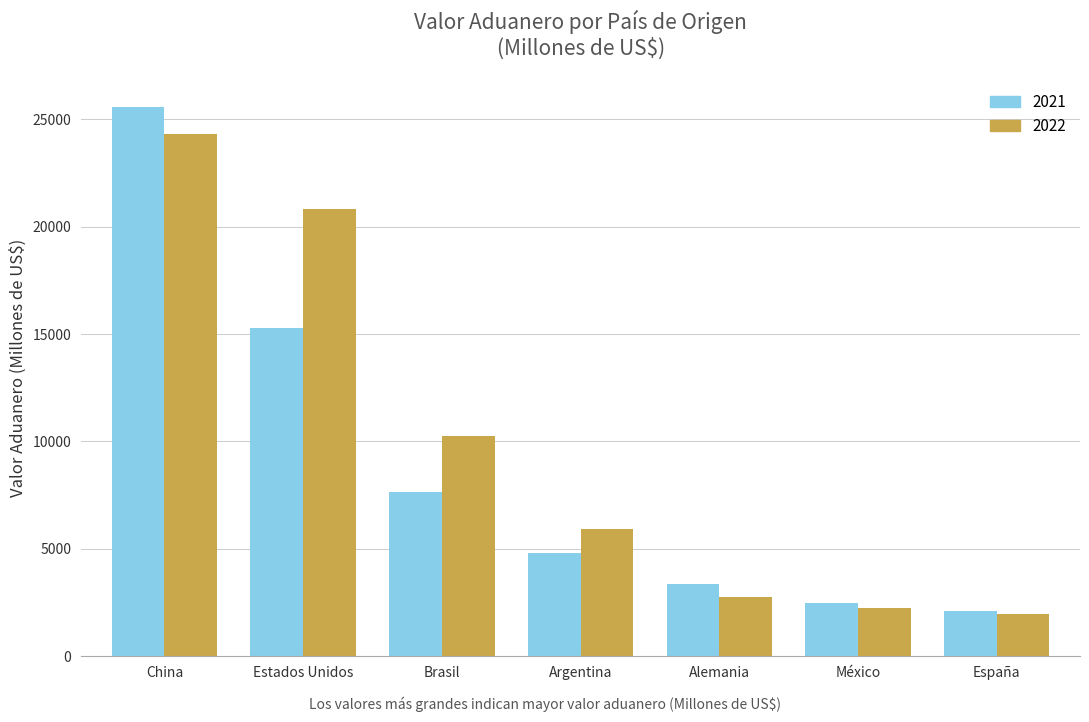

The 2021 series shows 7642.2 at Brasil. True or false?

True